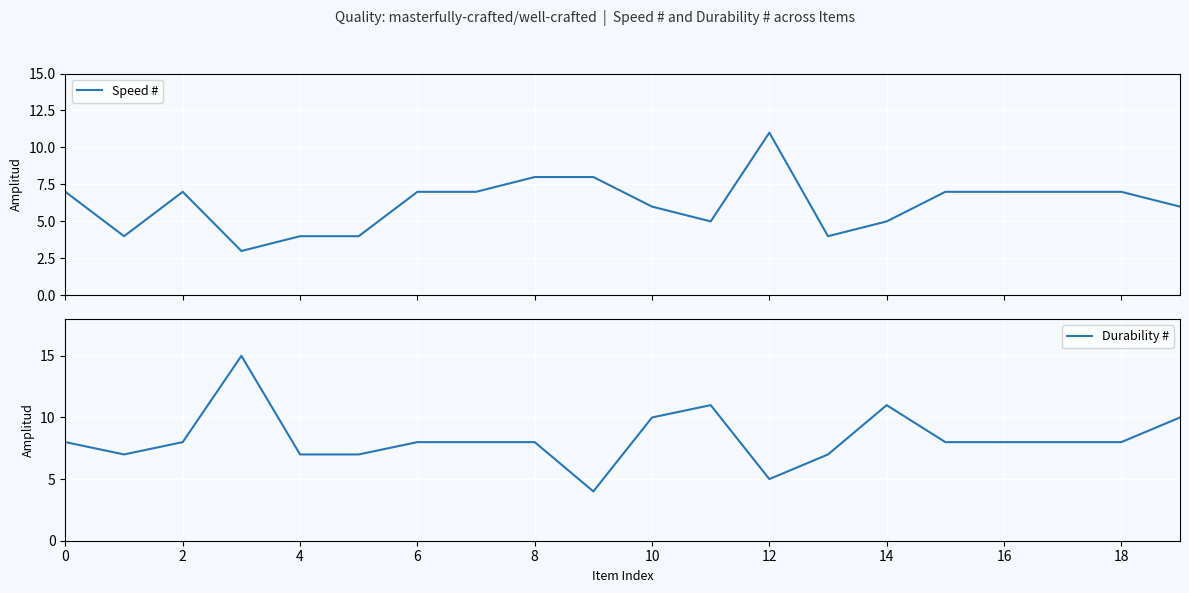

Rank the series by their average value, from lowest to highest.

Speed #, Durability #